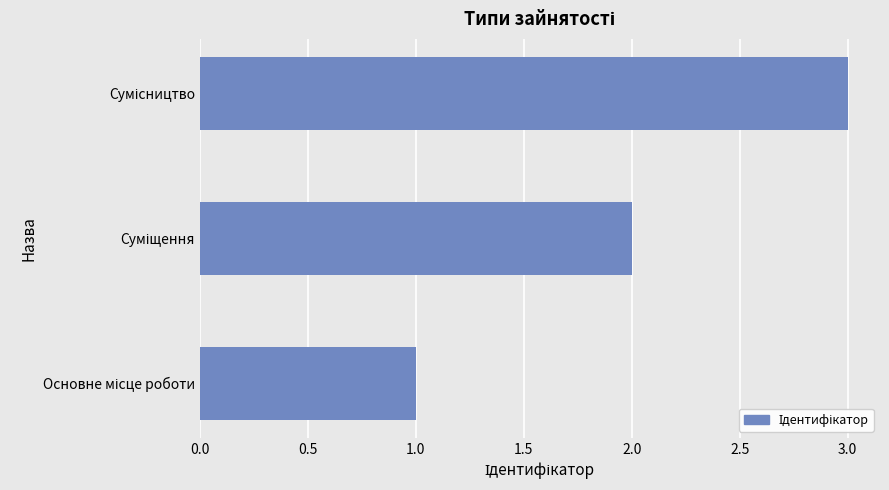

How many data points are less than 2?

1